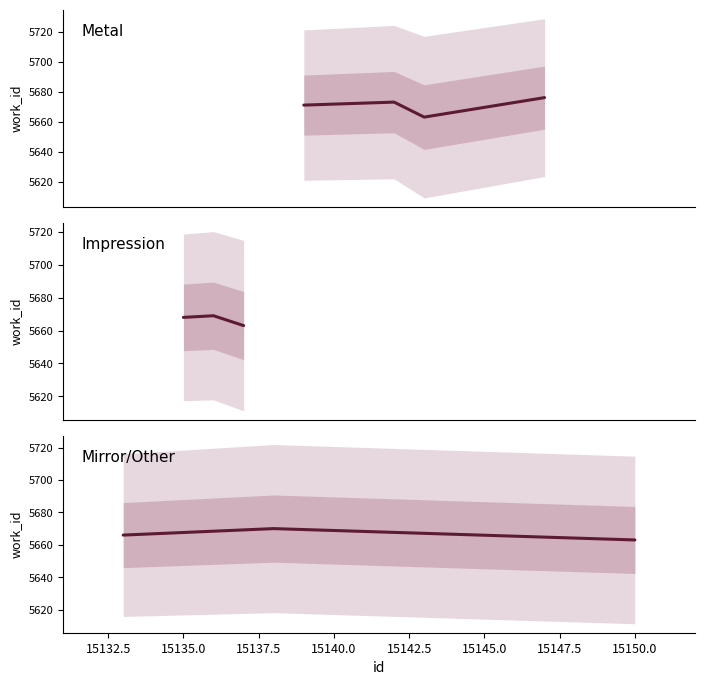

List the labels in order of value, largest first.

15147, 15142, 15139, 15138, 15136, 15135, 15133, 15137, 15143, 15150